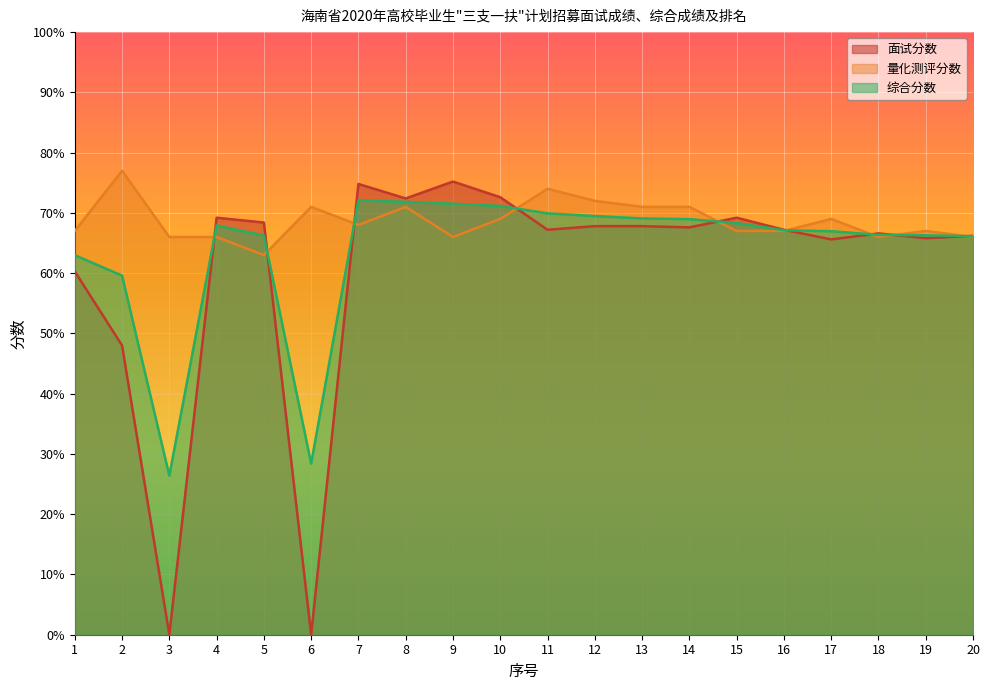

Reading left to right, extract all data points from this chart.

面试分数: 60.3	48.0	0.0	69.2	68.4	0.0	74.8	72.4	75.2	72.6	67.2	67.8	67.8	67.6	69.2	67.2	65.6	66.6	65.8	66.2
量化测评分数: 67.0	77.0	66.0	66.0	63.0	71.0	68.0	71.0	66.0	69.0	74.0	72.0	71.0	71.0	67.0	67.0	69.0	66.0	67.0	66.0
综合分数: 63.0	59.6	26.4	67.9	66.2	28.4	72.1	71.8	71.5	71.2	69.9	69.5	69.1	69.0	68.3	67.1	67.0	66.4	66.3	66.1